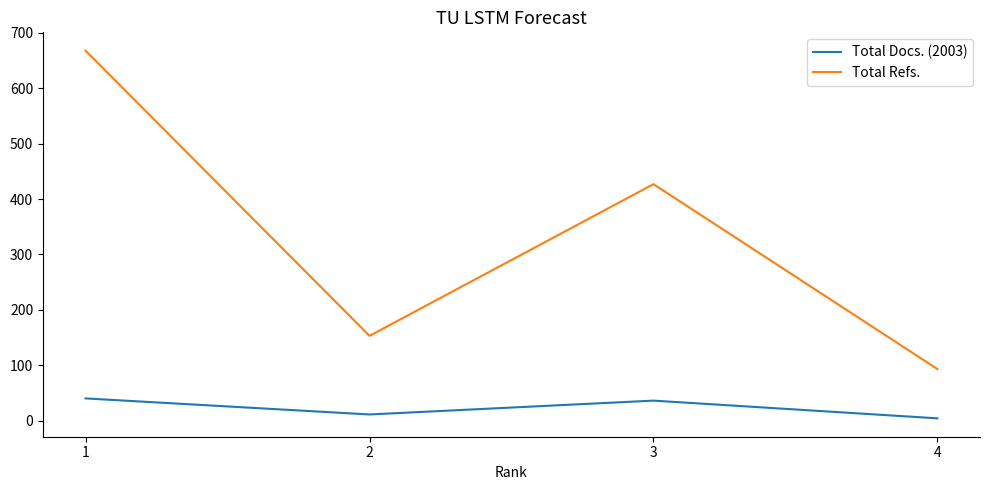

At which category is the sum across all series the highest?

1